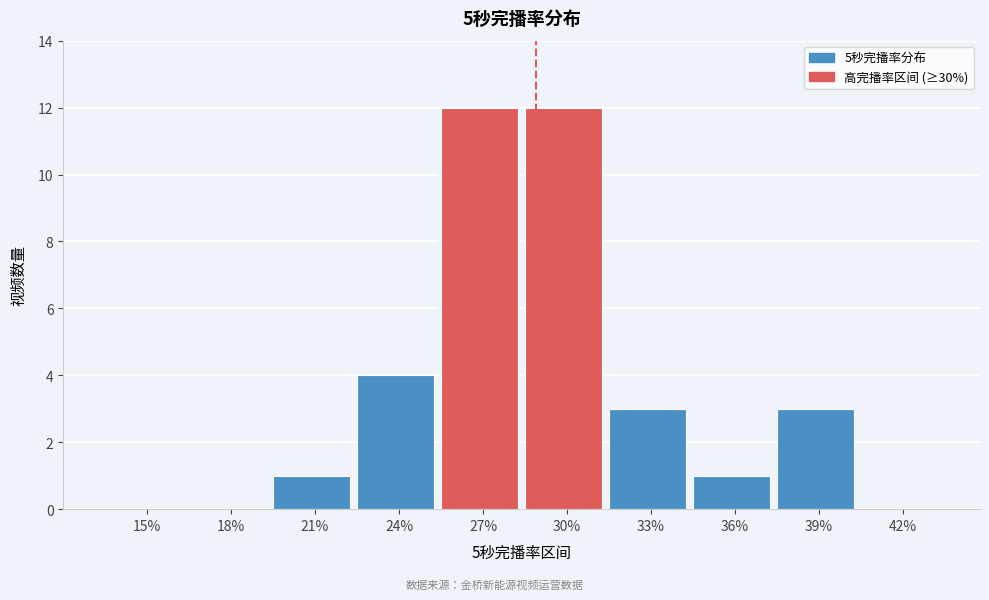

Reading left to right, transcribe all the data shown in this chart.

15%=0	18%=0	21%=1	24%=4	27%=12	30%=12	33%=3	36%=1	39%=3	42%=0